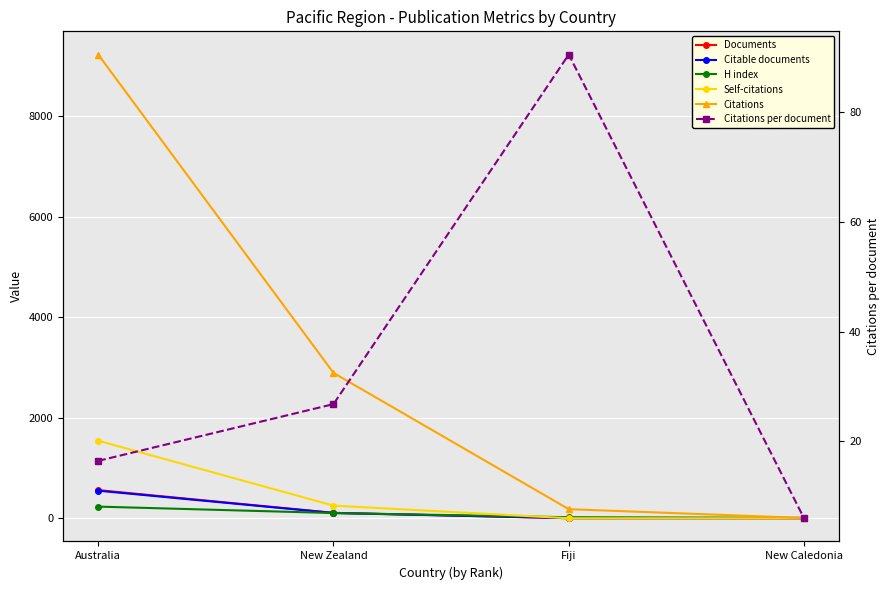

Reading left to right, list all the values displayed in this chart.

Documents: Australia=561.0	New Zealand=108.0	Fiji=2.0	New Caledonia=1.0
Citable documents: Australia=549.0	New Zealand=105.0	Fiji=2.0	New Caledonia=1.0
H index: Australia=232.0	New Zealand=104.0	Fiji=21.0	New Caledonia=8.0
Self-citations: Australia=1544.0	New Zealand=252.0	Fiji=0.0	New Caledonia=0.0
Citations: Australia=9232.0	New Zealand=2894.0	Fiji=181.0	New Caledonia=6.0
Citations per document: Australia=16.5	New Zealand=26.8	Fiji=90.5	New Caledonia=6.0